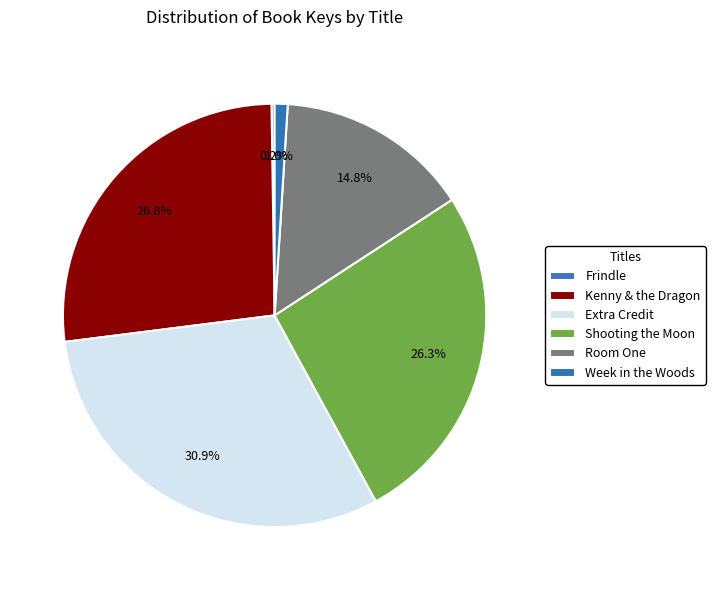

Is it true that Extra Credit is 22% of the pie?

False